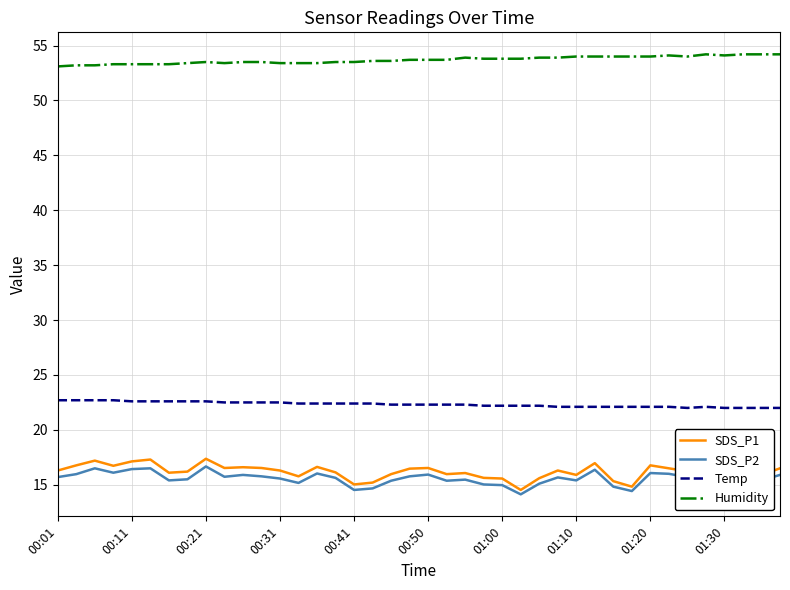

Is this an area chart (filled region under the line)?

No